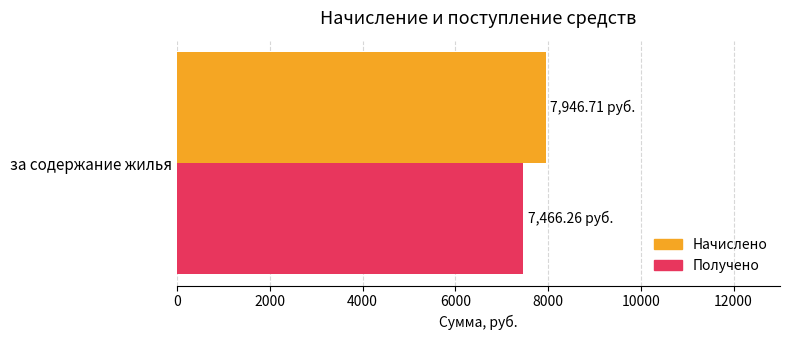

List the labels in order of Начислено value, smallest first.

за содержание жилья